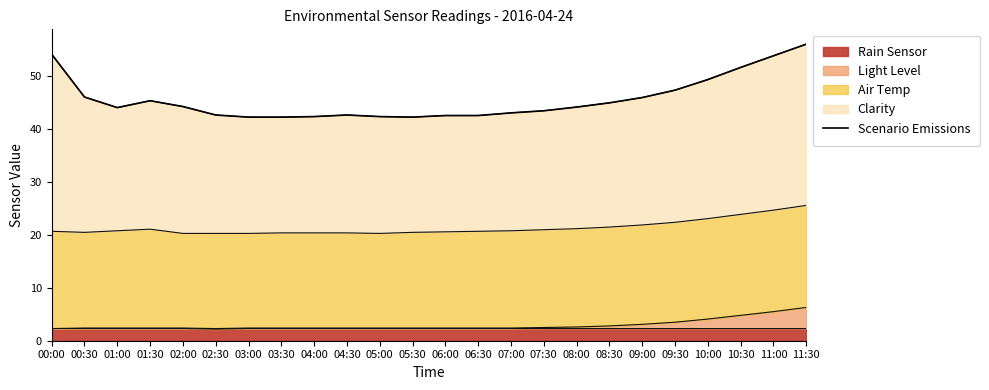

What is the greatest value displayed?

56.1